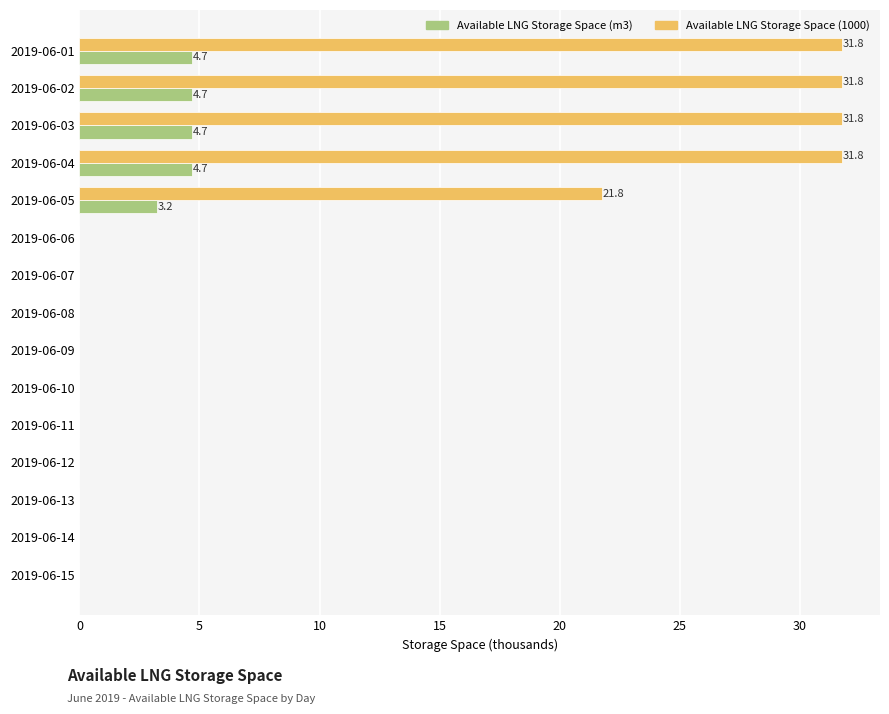

Which series has the largest total across all categories?

Available LNG Storage Space (1000)